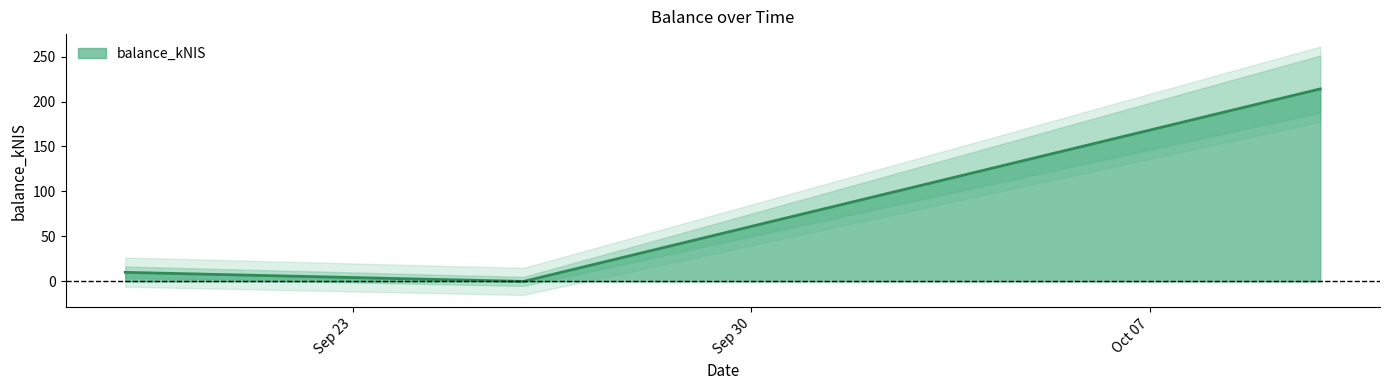

How many series are shown in this chart?

1